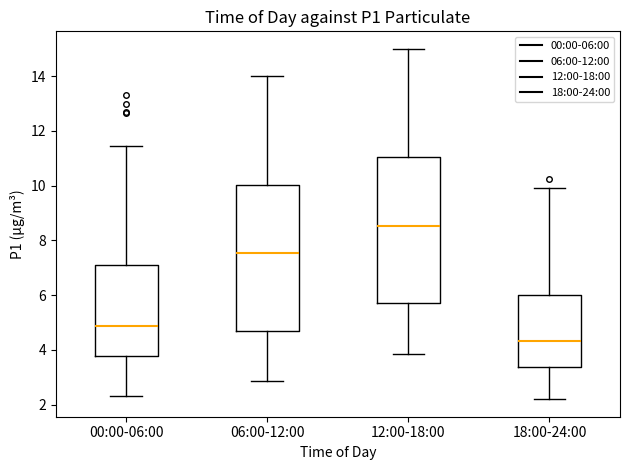

Reading left to right, read every box against the y-axis: the position of its median line, the range the box covers, and the ends of its whiskers. The values are not printed on the chart, so give them approximately, as read against the axis.

00:00-06:00: median 4.8, box 3.8 to 7.0, whiskers 2.4 to 11.4
06:00-12:00: median 7.6, box 4.6 to 10.0, whiskers 2.8 to 14.0
12:00-18:00: median 8.6, box 5.8 to 11.0, whiskers 3.8 to 15.0
18:00-24:00: median 4.4, box 3.4 to 6.0, whiskers 2.2 to 10.0